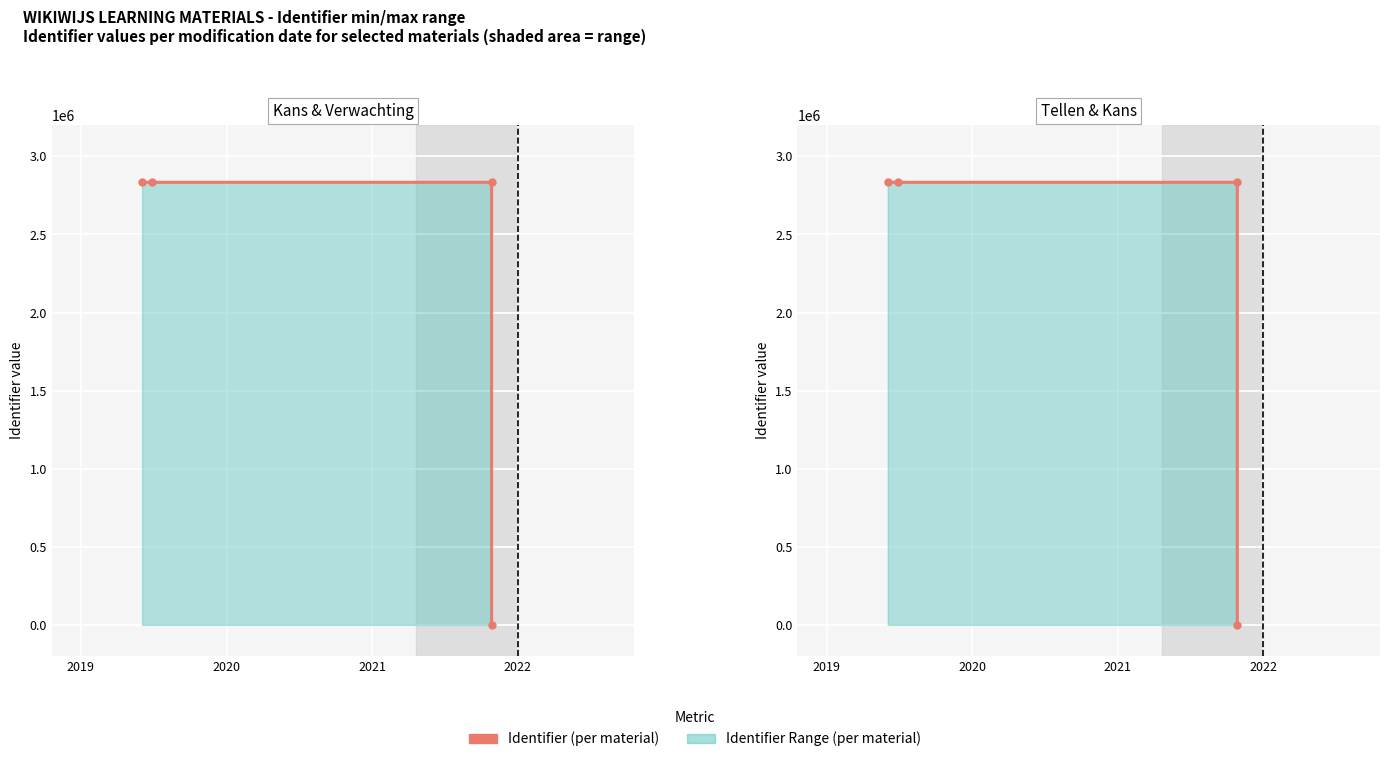

True or false: the data shows 2834180 at 2020.

True